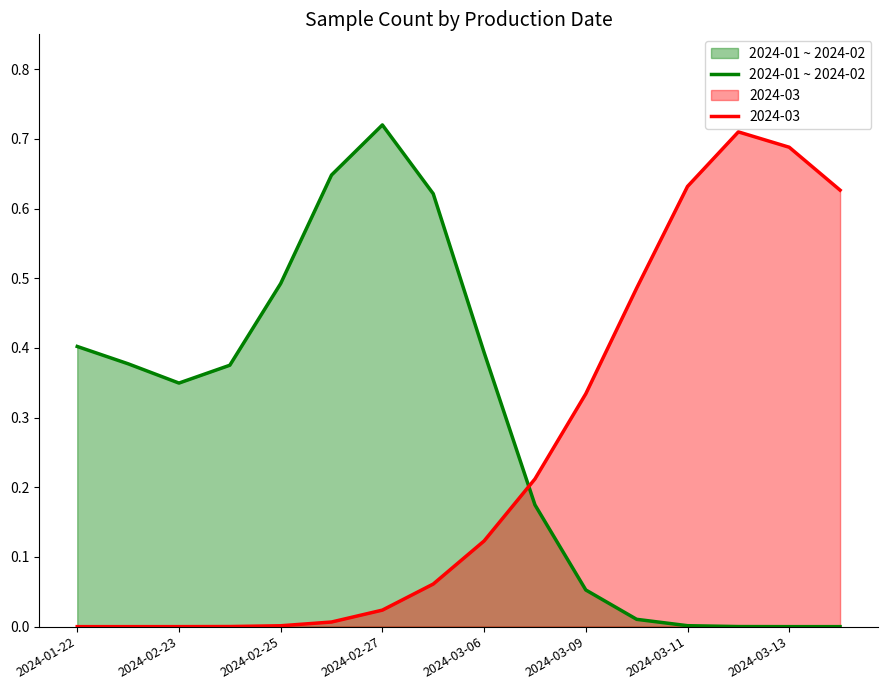

Rank the series by their average value, from highest to lowest.

2024-01 ~ 2024-02, 2024-03